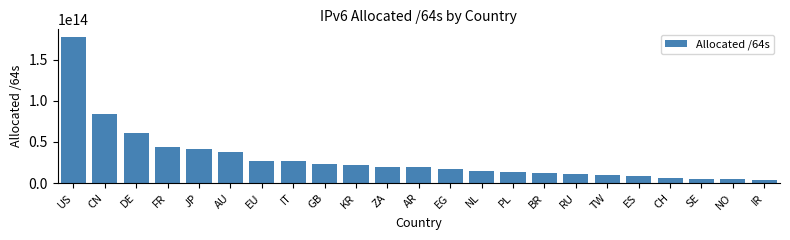

The value at PL is 8116031220593. True or false?

False